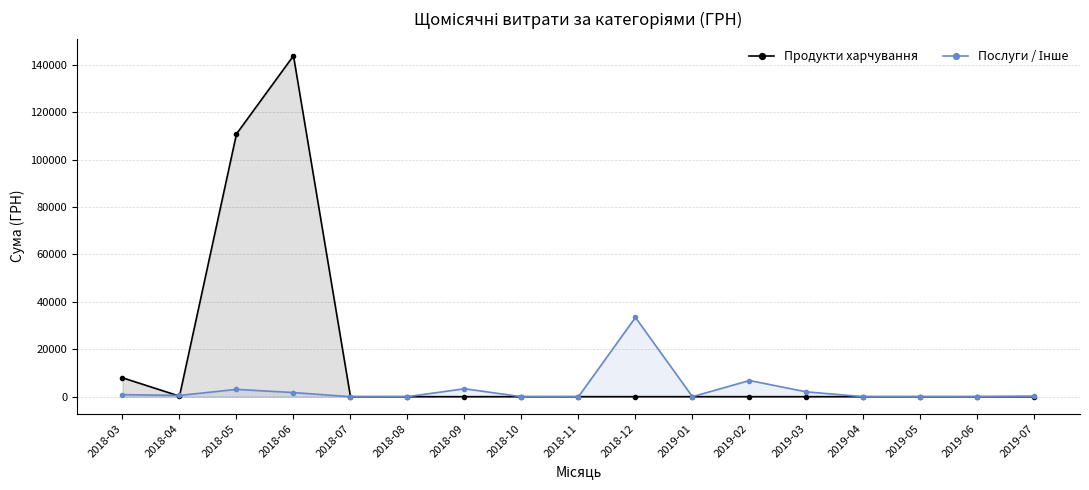

How many interior local valleys does the Продукти харчування series have?

1